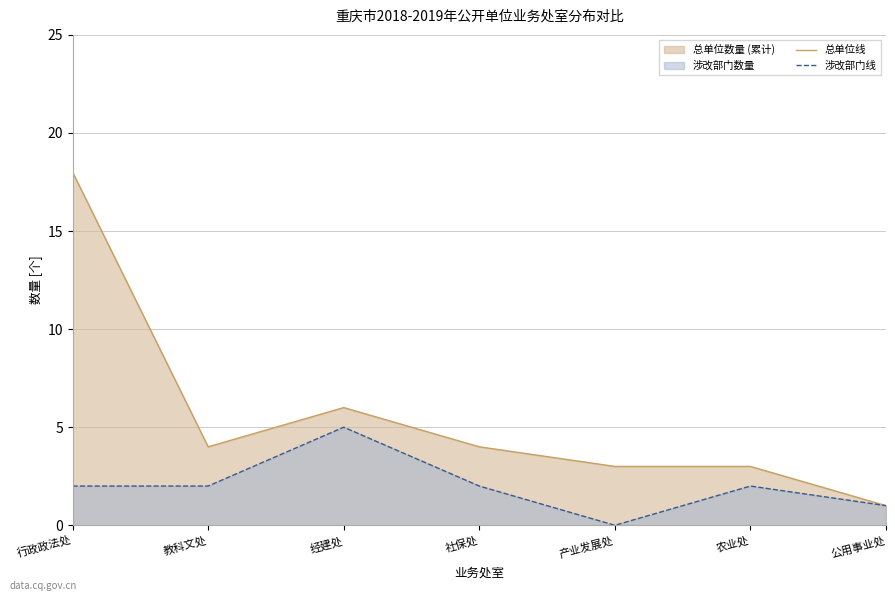

Is it true that 涉改部门线 equals 3 at 行政政法处?

False